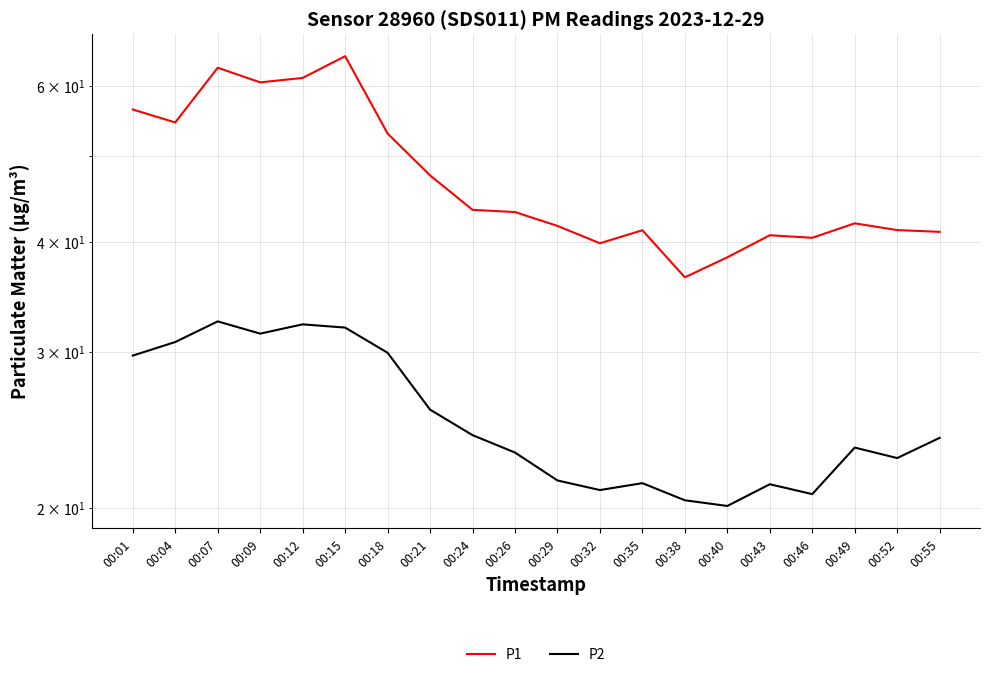

Reading right to left, list all the values displayed in this chart.

P1: 00:55=41.0	00:52=41.2	00:49=42.0	00:46=40.4	00:43=40.7	00:40=38.4	00:38=36.5	00:35=41.2	00:32=39.8	00:29=41.7	00:26=43.2	00:24=43.5	00:21=47.5	00:18=53.0	00:15=64.8	00:12=61.2	00:09=60.5	00:07=62.9	00:04=54.5	00:01=56.4
P2: 00:55=24.0	00:52=22.8	00:49=23.4	00:46=20.7	00:43=21.3	00:40=20.1	00:38=20.4	00:35=21.3	00:32=20.9	00:29=21.5	00:26=23.1	00:24=24.2	00:21=25.8	00:18=29.9	00:15=32.0	00:12=32.2	00:09=31.5	00:07=32.5	00:04=30.8	00:01=29.7